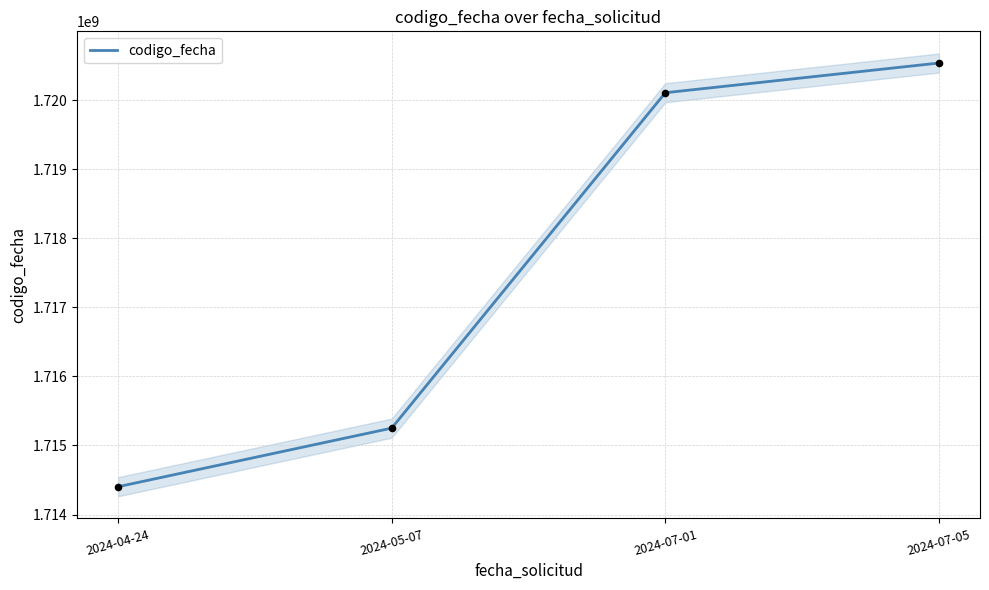

What is the change in value from 2024-04-24 to 2024-07-05?

+6136380